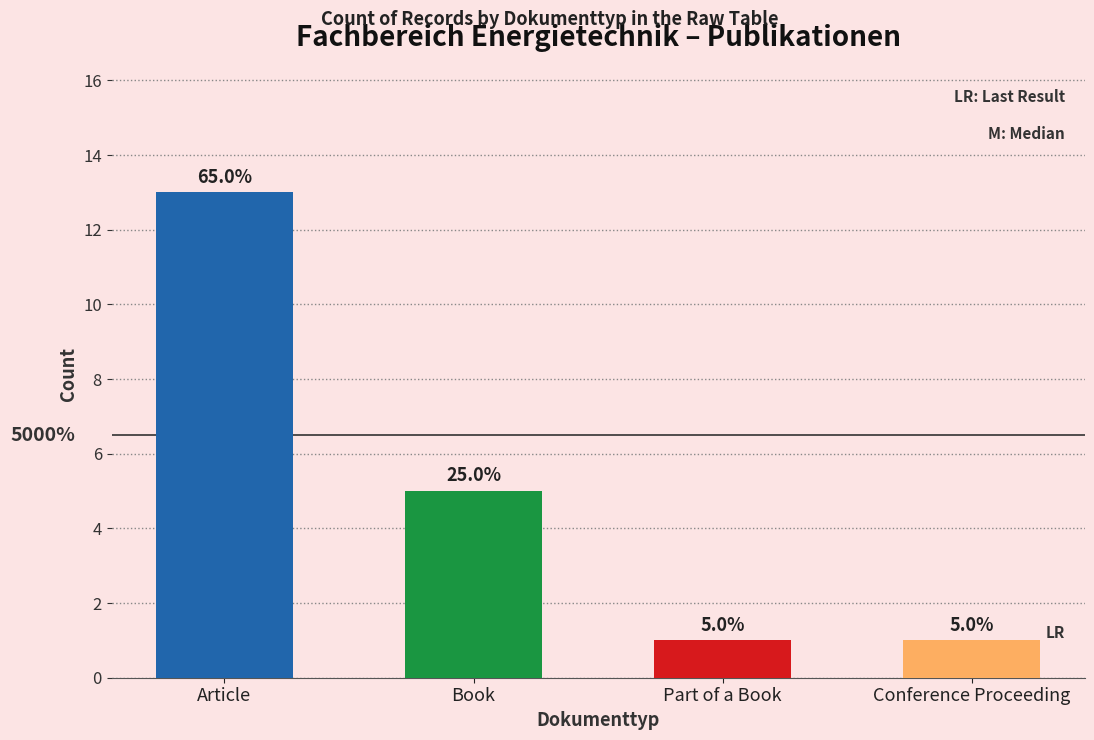

The value at Article is 13. True or false?

True